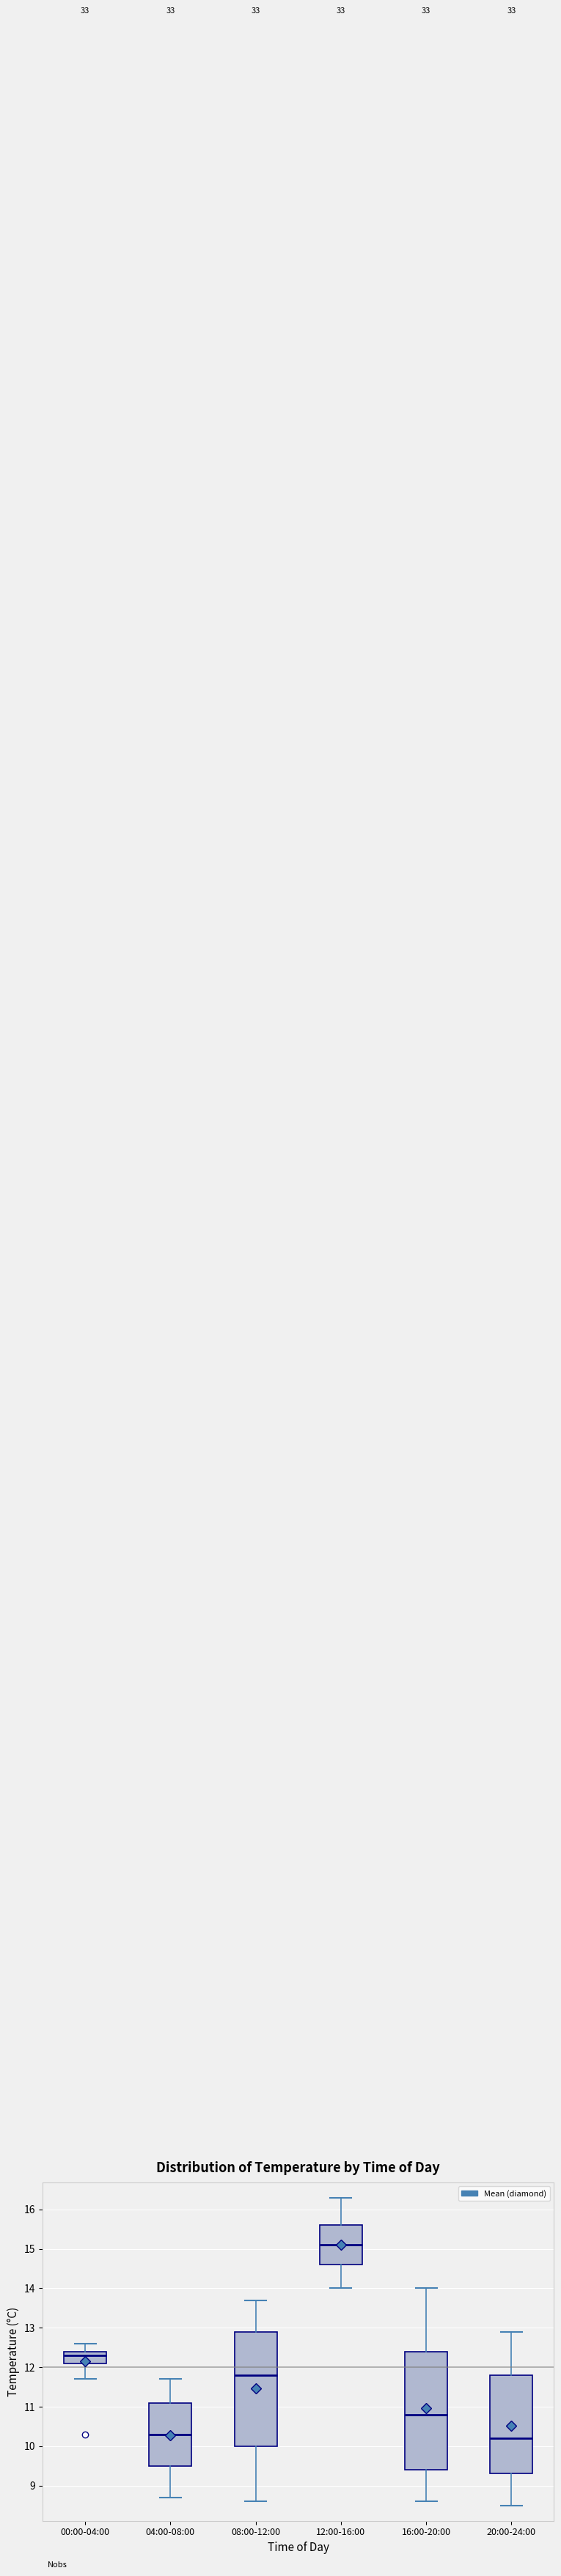

Where is the upper edge of the box for 08:00-12:00 on the y-axis? The values are not printed on the chart, so give them approximately, as read against the axis.

12.9